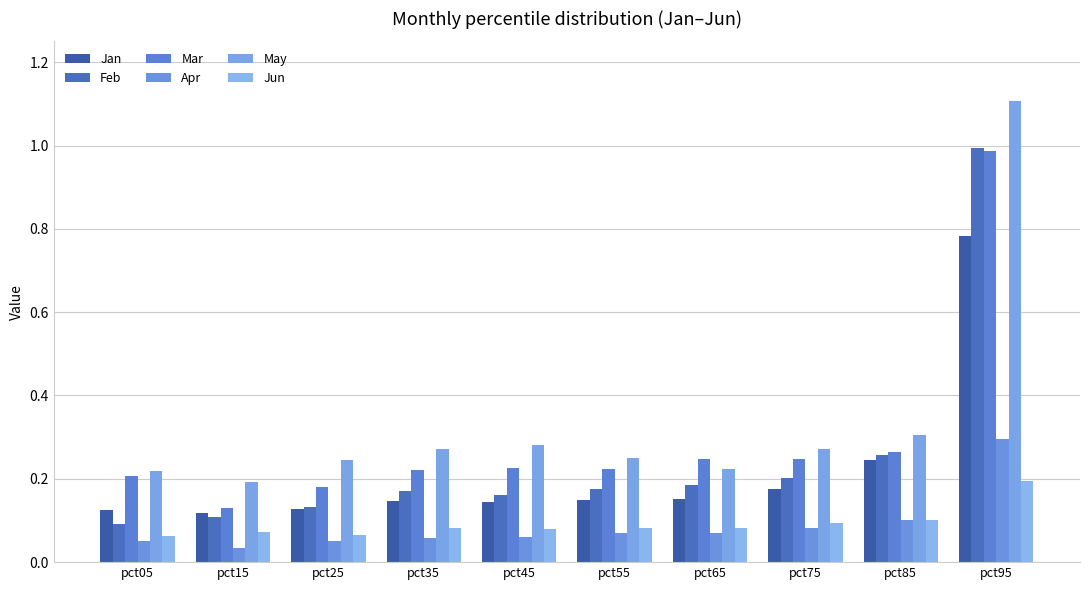

What is the difference between the highest and lowest values at pct45?

0.2